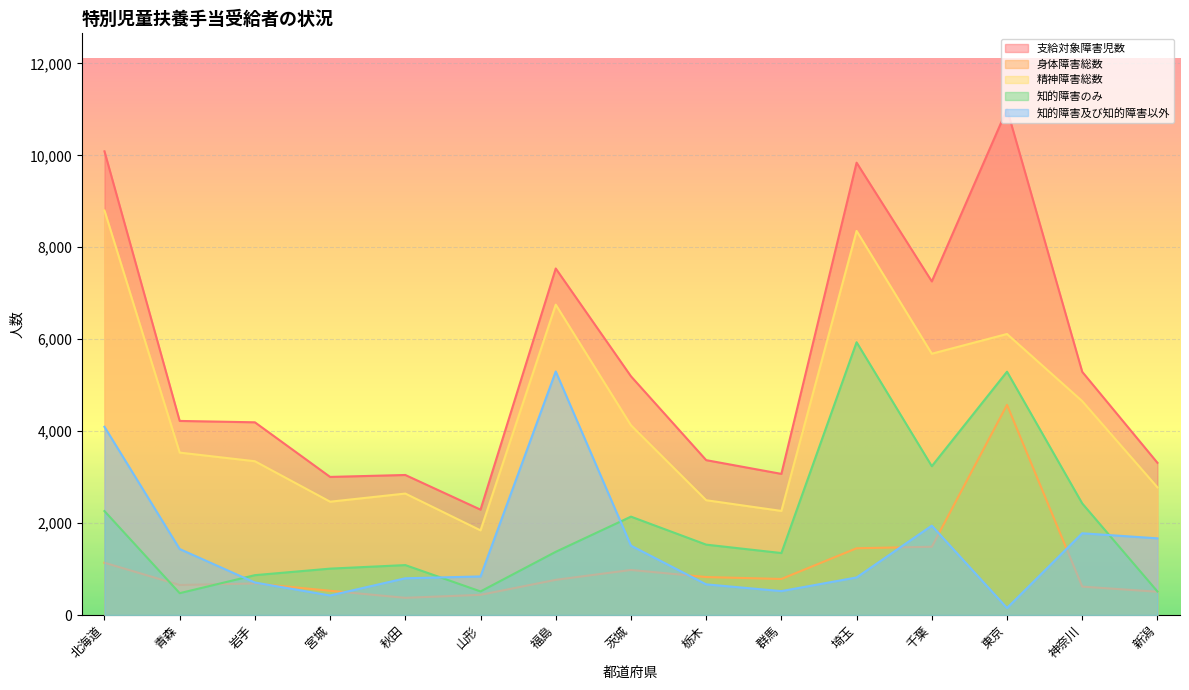

In 知的障害及び知的障害以外, how many points are lower than both neighbors (excluding endpoints)?

3